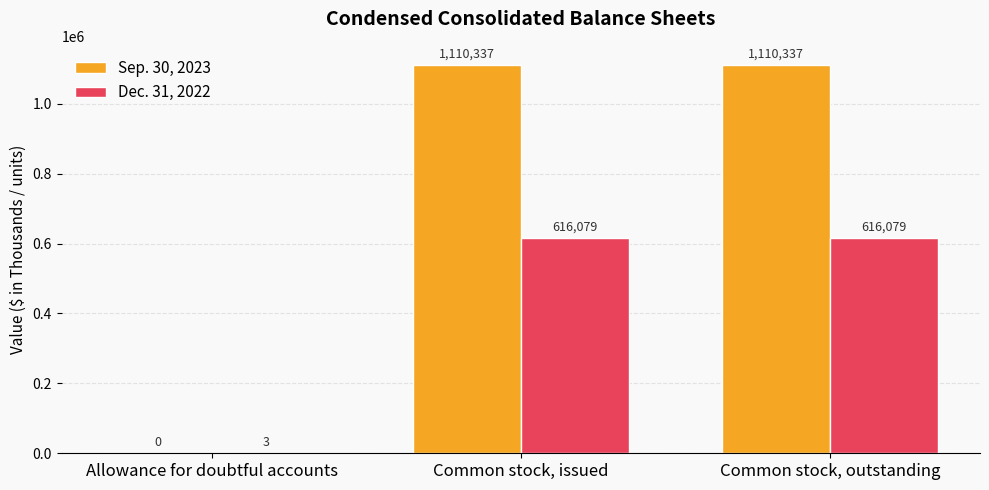

Reading left to right, extract all data points from this chart.

Sep. 30, 2023: Allowance for doubtful accounts=0	Common stock, issued=1110337	Common stock, outstanding=1110337
Dec. 31, 2022: Allowance for doubtful accounts=3	Common stock, issued=616079	Common stock, outstanding=616079